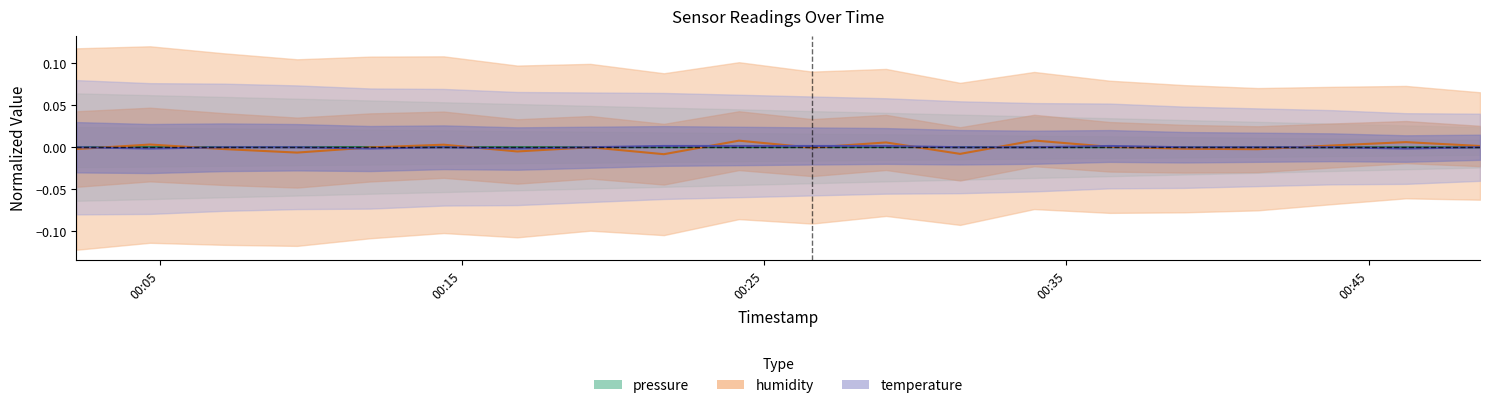

List the series in order of their overall mean, lowest first.

pressure, humidity, temperature